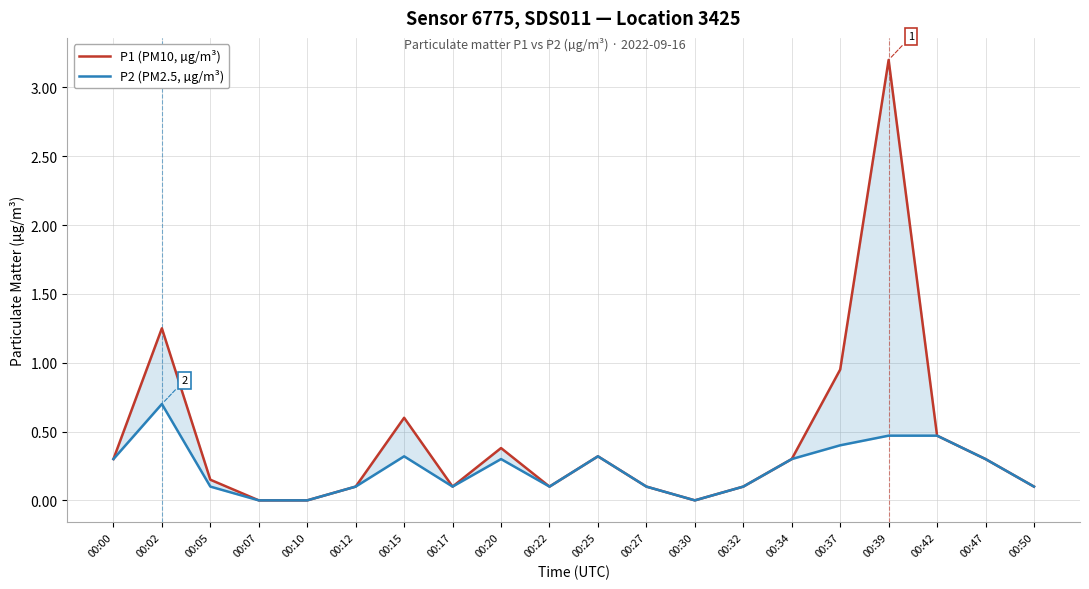

At how many categories does at least one series exceed 3?

1